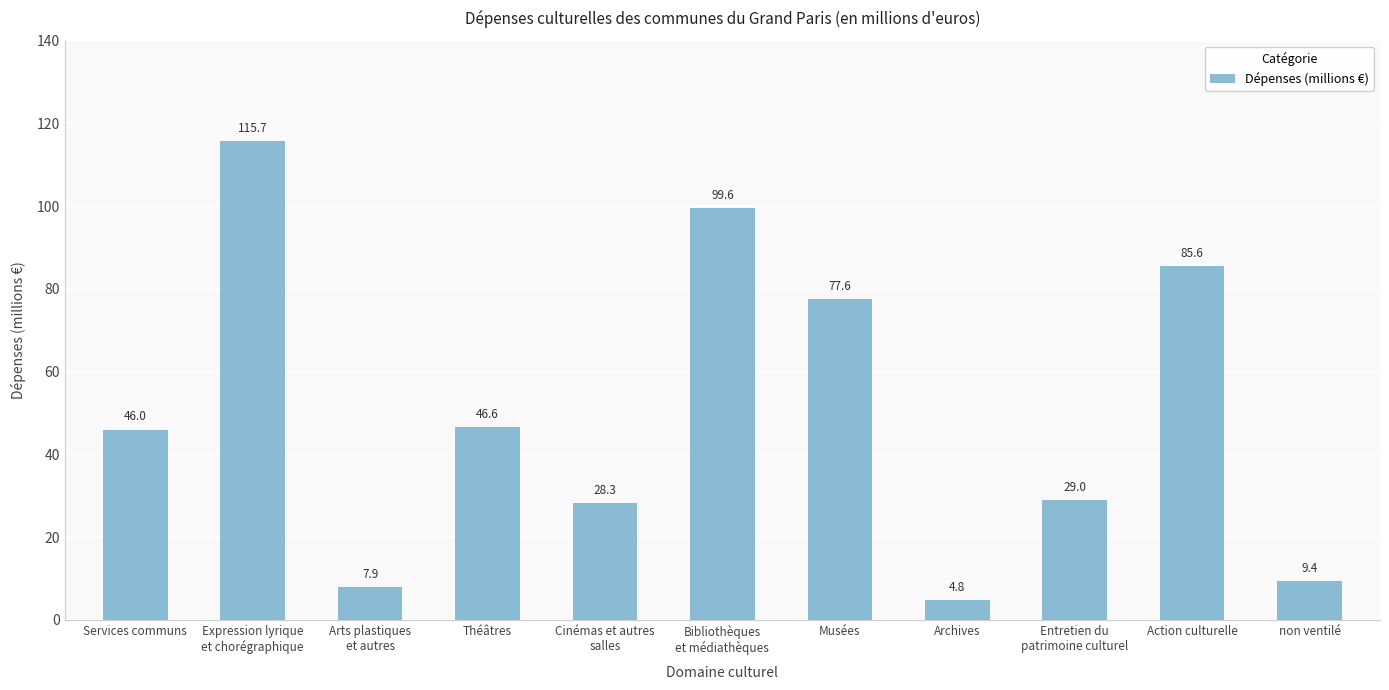

Which category has the highest value across all series?

Expression lyrique
et chorégraphique